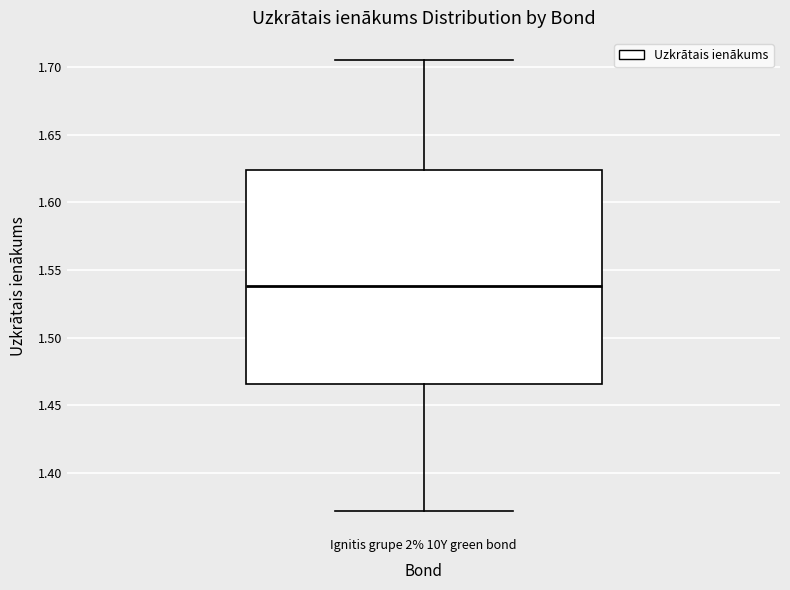

Read this box plot against the y-axis: the position of the median line, the range covered by the box, and the ends of both whiskers. The values are not printed on the chart, so give them approximately, as read against the axis.

median 1.540, box 1.465 to 1.625, whiskers 1.370 to 1.705